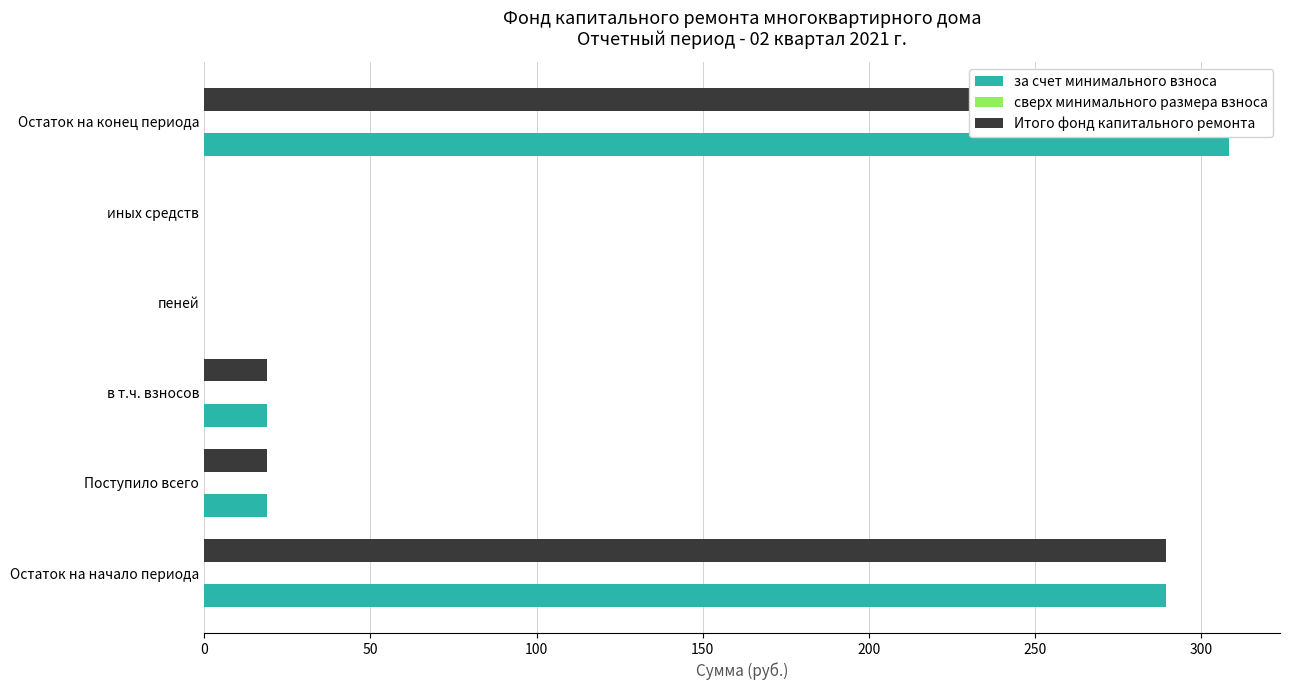

Rank the categories by сверх минимального размера взноса value from highest to lowest.

0, 50, 100, 150, 200, 250